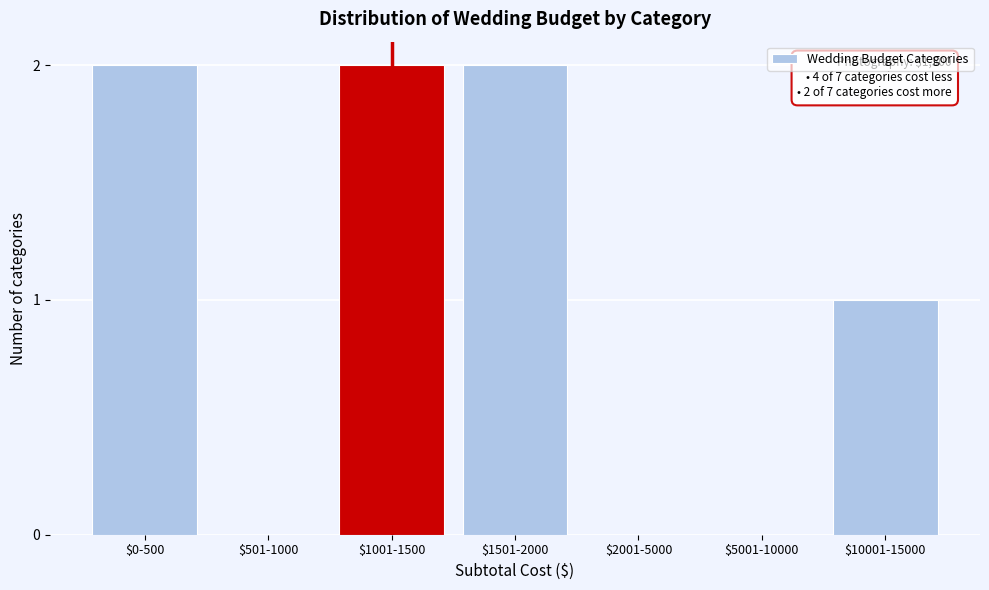

The value at $0-500 is 2. True or false?

True